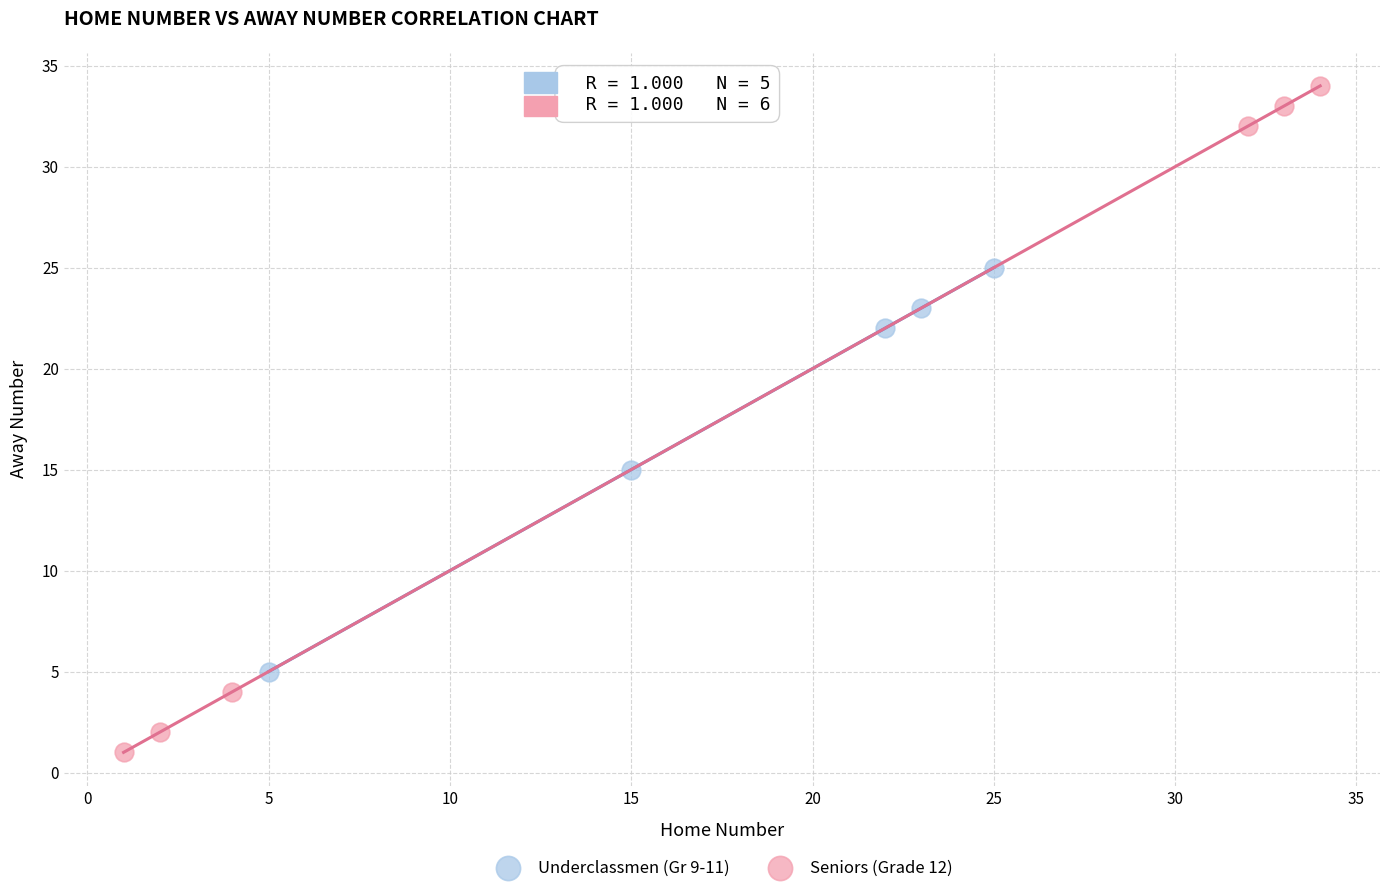

What are all the series names shown in the legend?

Underclassmen (Gr 9-11), Seniors (Grade 12)